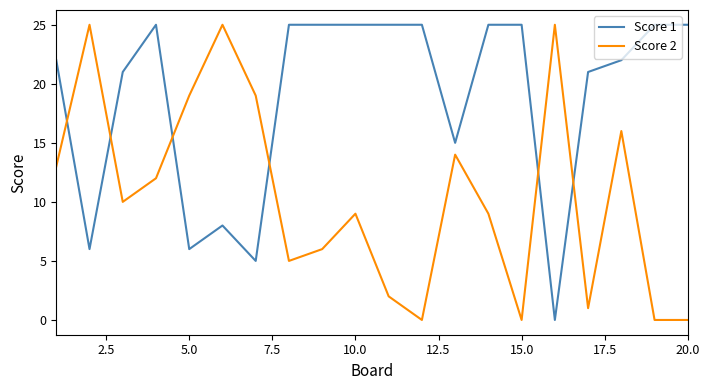

True or false: Score 1 and Score 2 intersect in this chart.

True